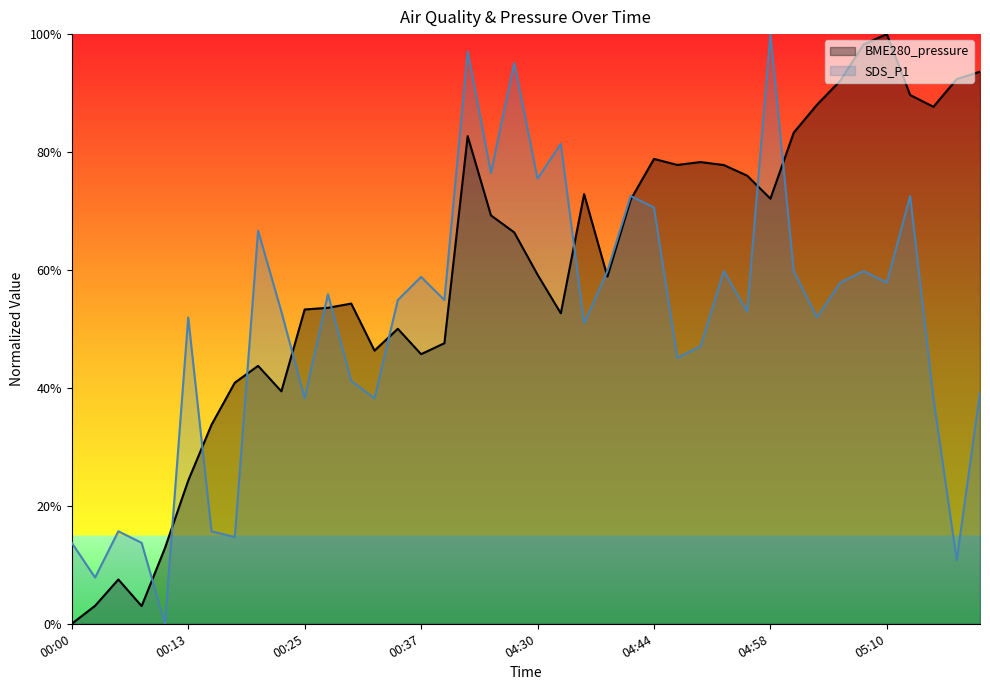

Reading left to right, what are all the values shown in this chart?

SDS_P1: 00:00=0.1	00:03=0.1	00:05=0.2	00:08=0.1	00:10=0.0	00:13=0.5	00:15=0.2	00:18=0.1	00:20=0.7	00:23=0.5	00:25=0.4	00:27=0.6	00:30=0.4	00:32=0.4	00:35=0.5	00:37=0.6	00:40=0.5	04:22=1.0	04:25=0.8	04:27=1.0	04:30=0.8	04:33=0.8	04:36=0.5	04:39=0.6	04:41=0.7	04:44=0.7	04:47=0.5	04:50=0.5	04:52=0.6	04:55=0.5	04:58=1.0	05:00=0.6	05:03=0.5	05:05=0.6	05:08=0.6	05:10=0.6	05:13=0.7	05:15=0.4	05:18=0.1	05:20=0.4
BME280_pressure: 00:00=0.0	00:03=0.0	00:05=0.1	00:08=0.0	00:10=0.1	00:13=0.2	00:15=0.3	00:18=0.4	00:20=0.4	00:23=0.4	00:25=0.5	00:27=0.5	00:30=0.5	00:32=0.5	00:35=0.5	00:37=0.5	00:40=0.5	04:22=0.8	04:25=0.7	04:27=0.7	04:30=0.6	04:33=0.5	04:36=0.7	04:39=0.6	04:41=0.7	04:44=0.8	04:47=0.8	04:50=0.8	04:52=0.8	04:55=0.8	04:58=0.7	05:00=0.8	05:03=0.9	05:05=0.9	05:08=1.0	05:10=1.0	05:13=0.9	05:15=0.9	05:18=0.9	05:20=0.9